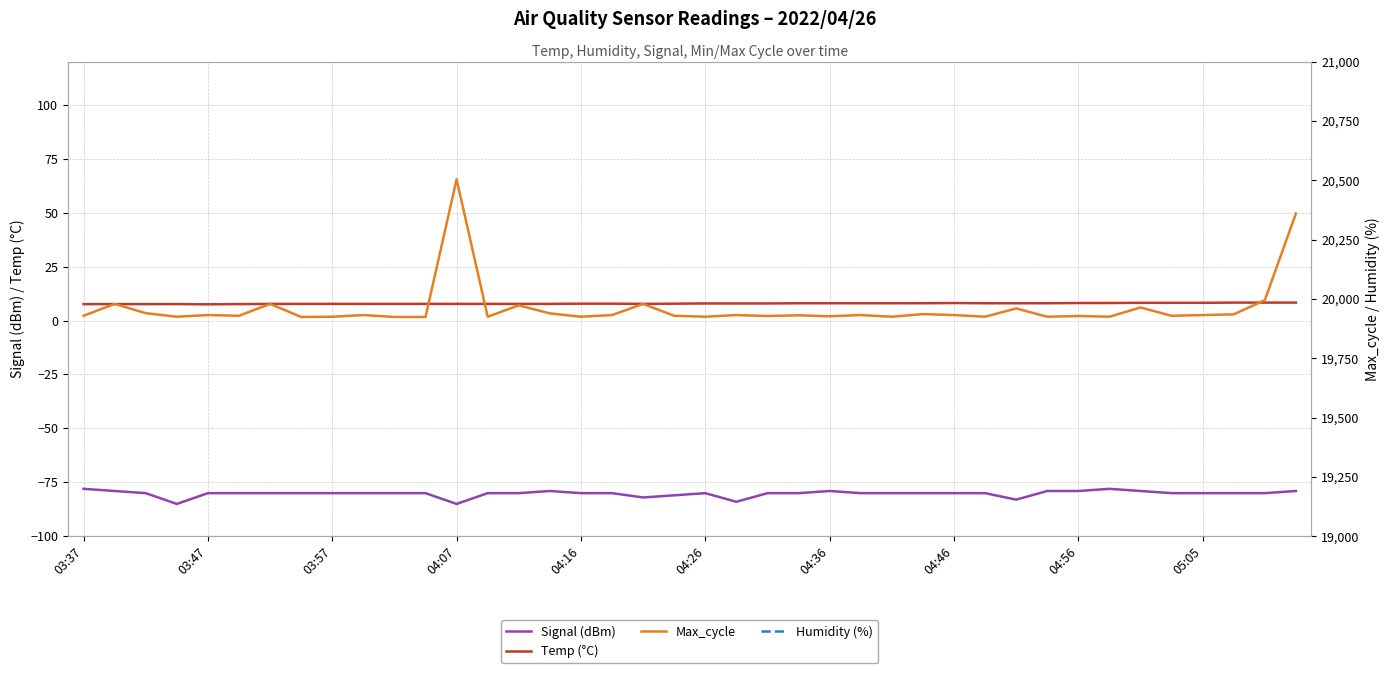

At how many categories does at least one series exceed 10680?

40